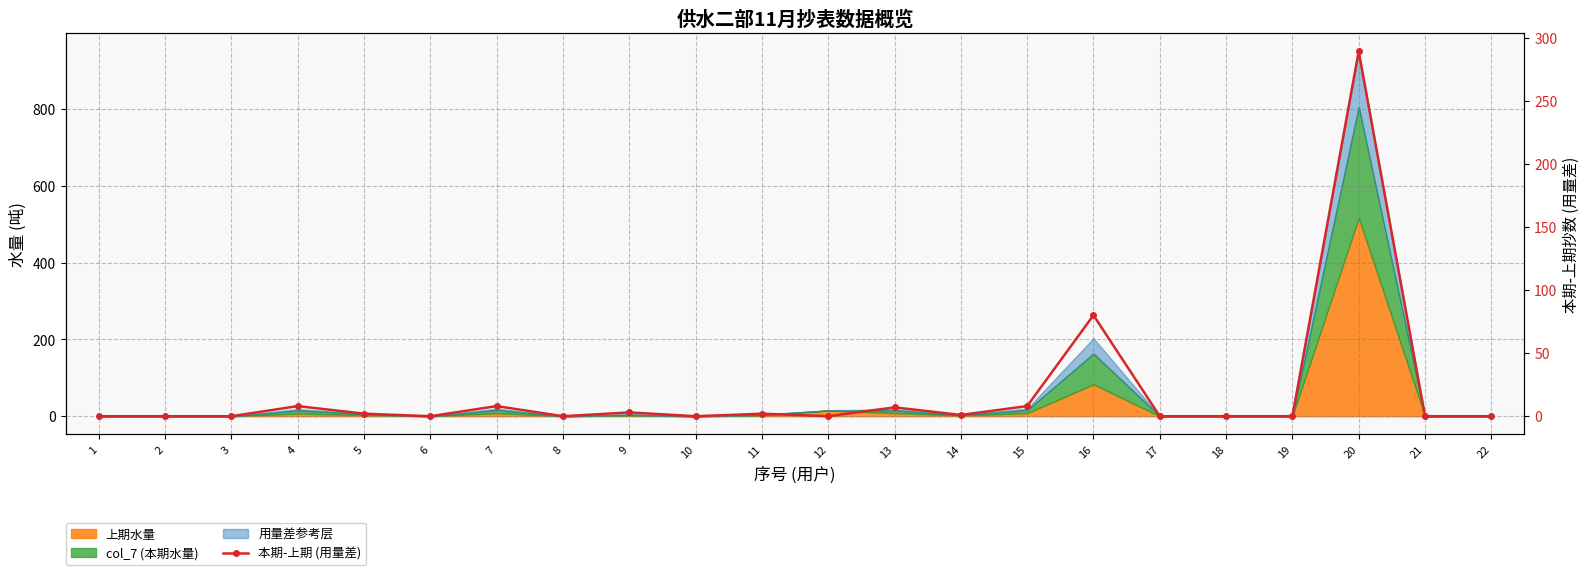

List the labels in order of value, largest first.

20, 16, 4, 7, 15, 13, 9, 5, 11, 14, 1, 2, 3, 6, 8, 10, 12, 17, 18, 19, 21, 22